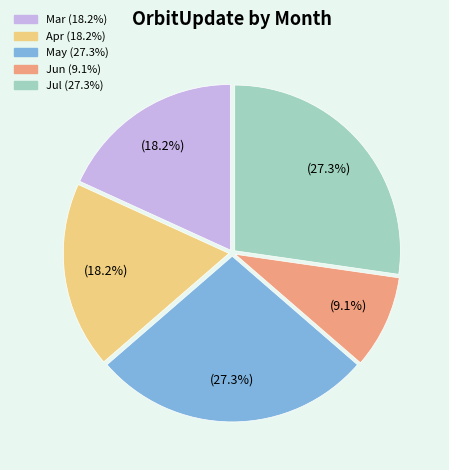

Does any single category account for the majority?

No